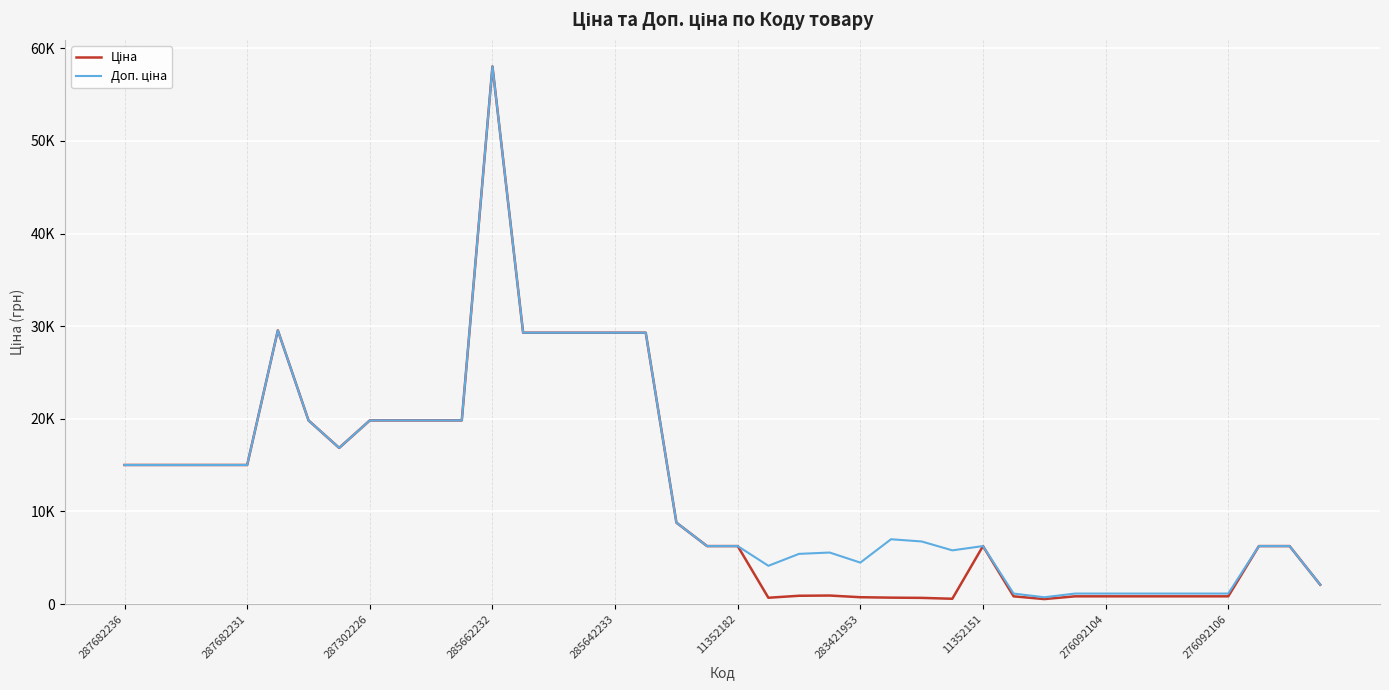

Is this an area chart (filled region under the line)?

No